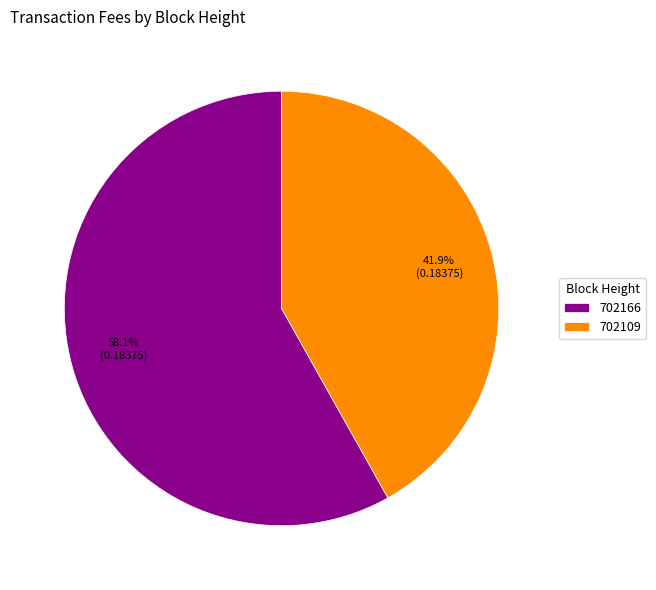

How much of the chart is everything except 702109?

58.1%